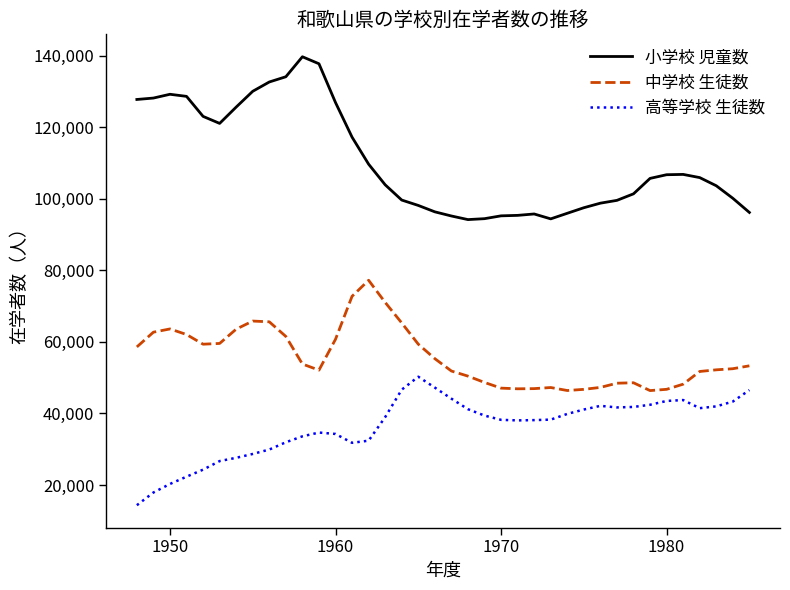

What is the sum of all 高等学校 生徒数 values?

1381203